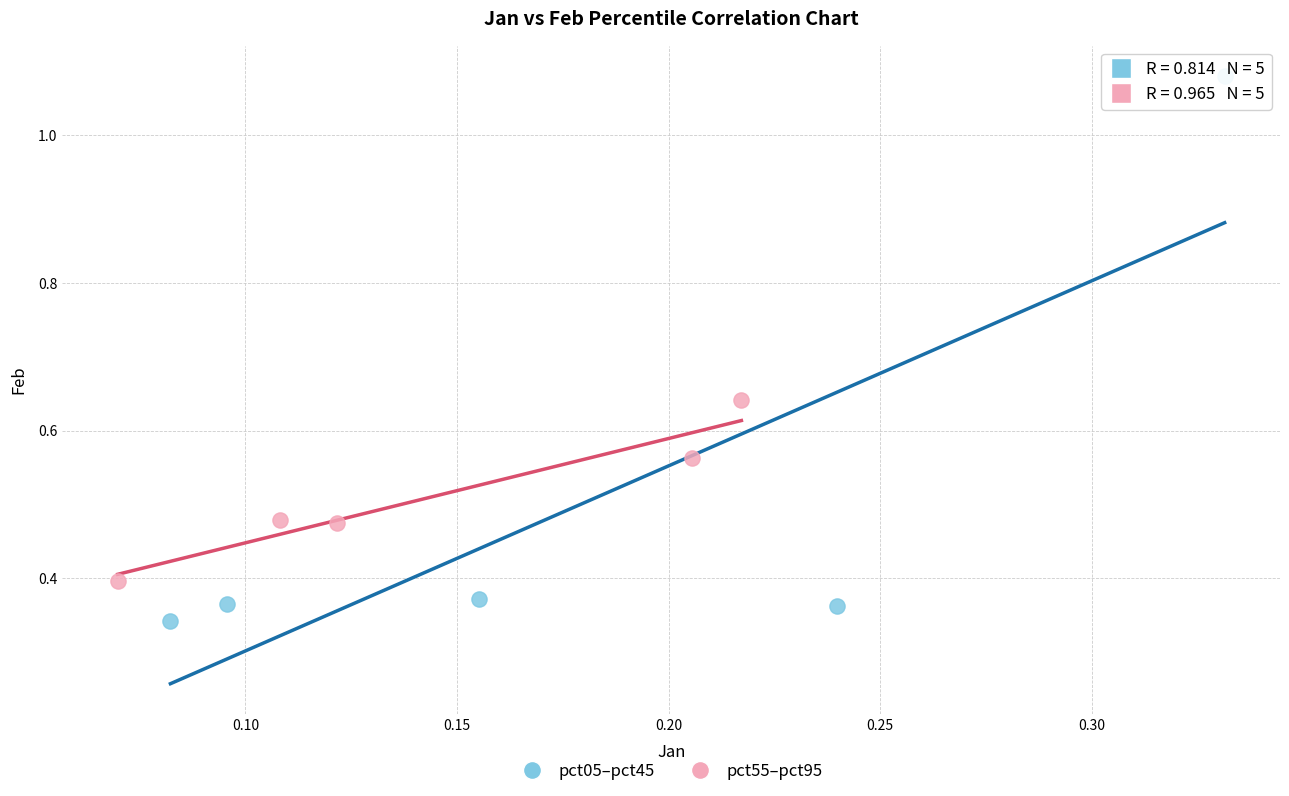

Which series contains the lowest Y value?

pct05–pct45